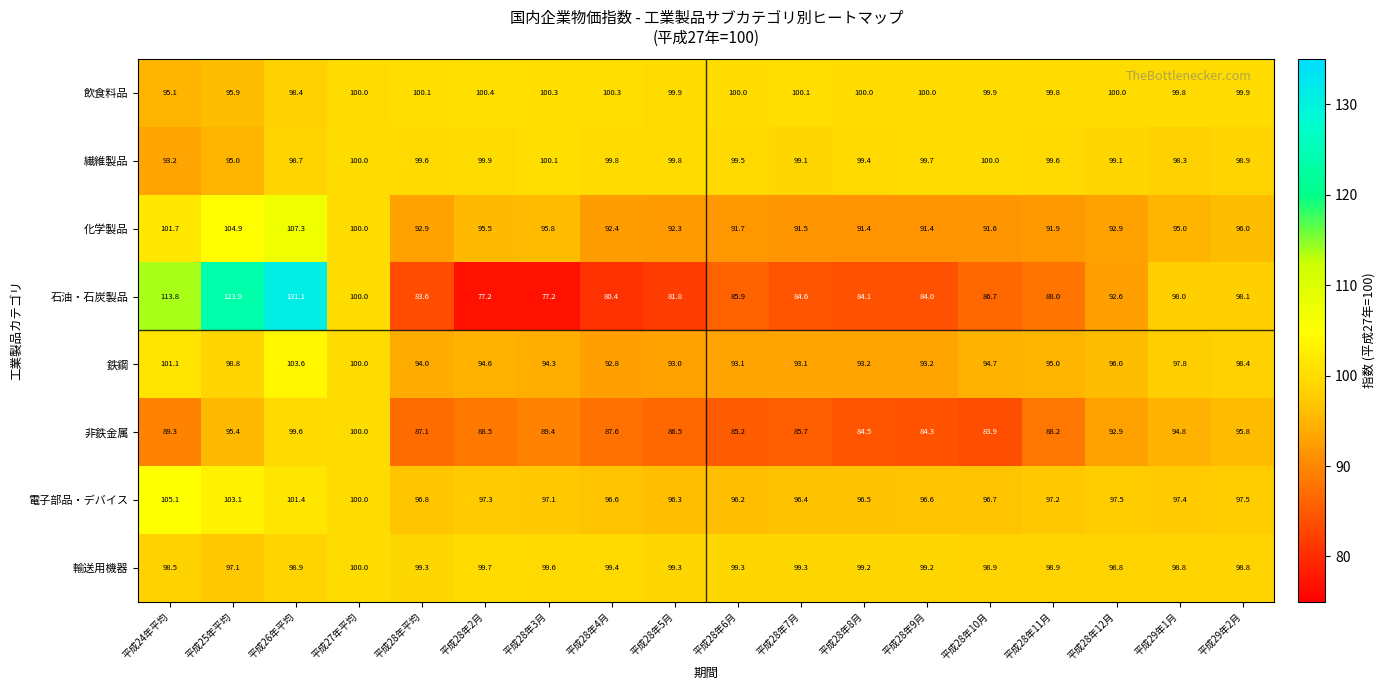

At which category is the sum across all series the highest?

平成26年平均